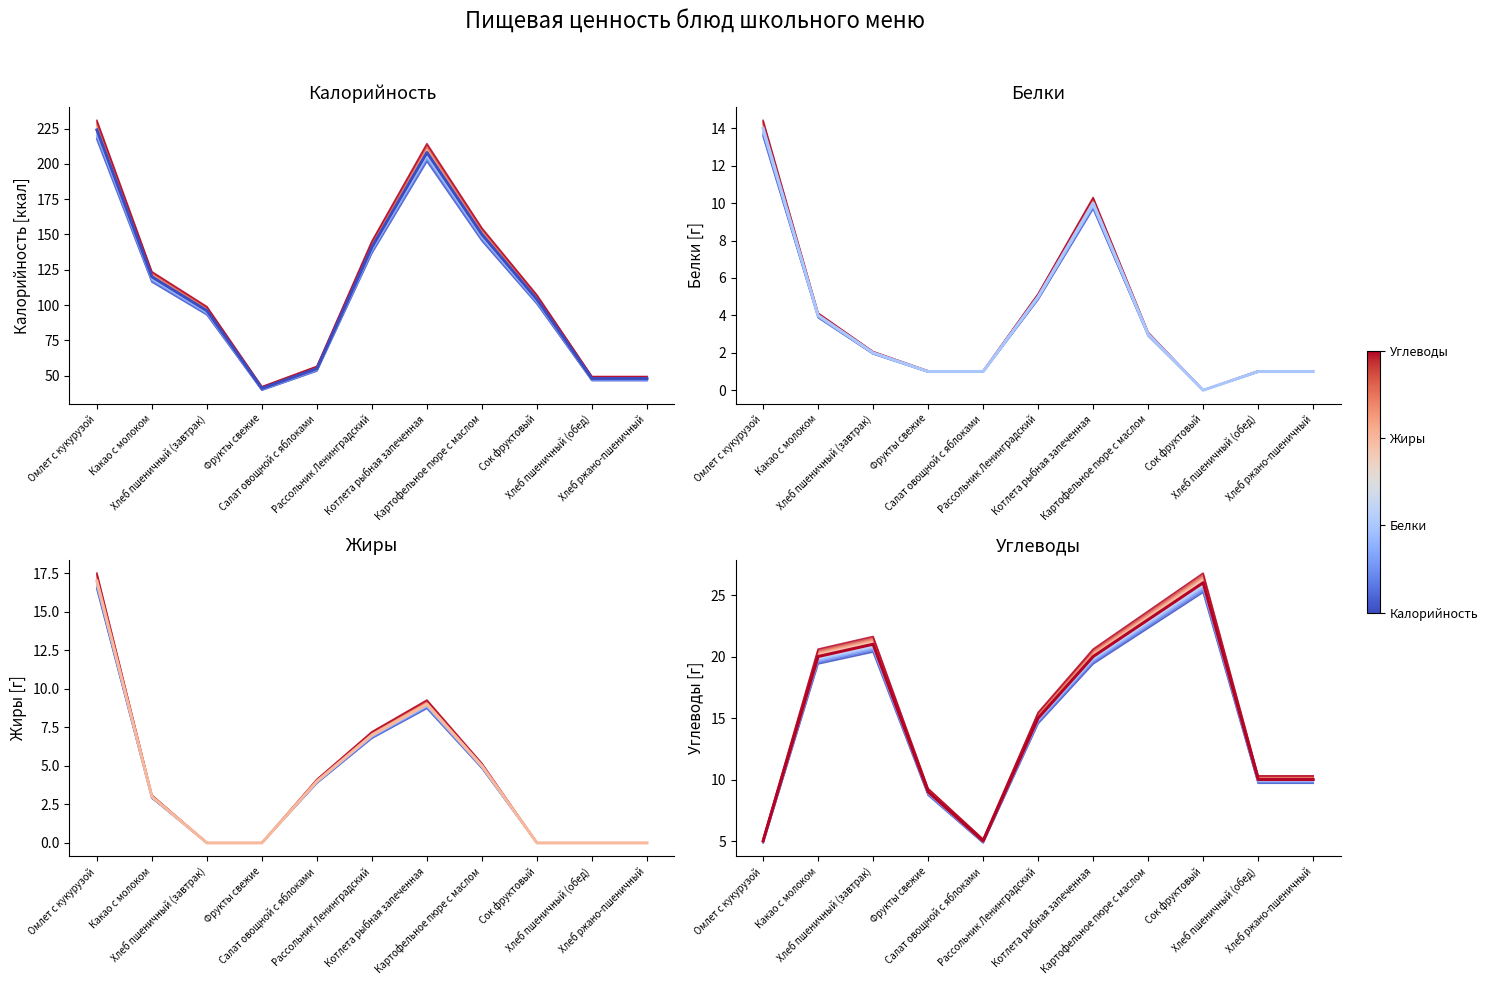

What is the difference between the highest and lowest values at Какао с молоком?

113.4